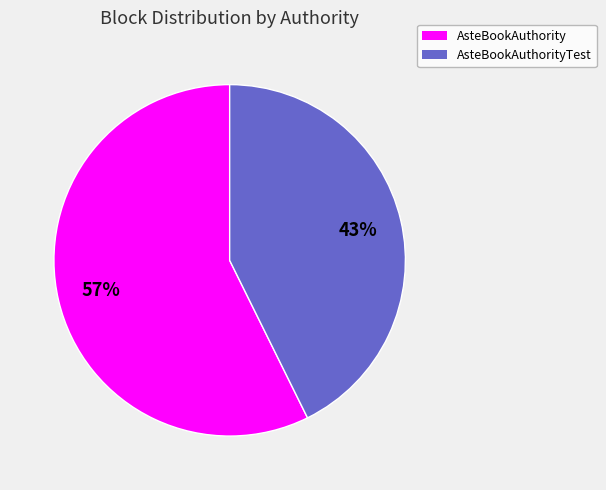

To the nearest percent, what is the average slice percentage?

50%